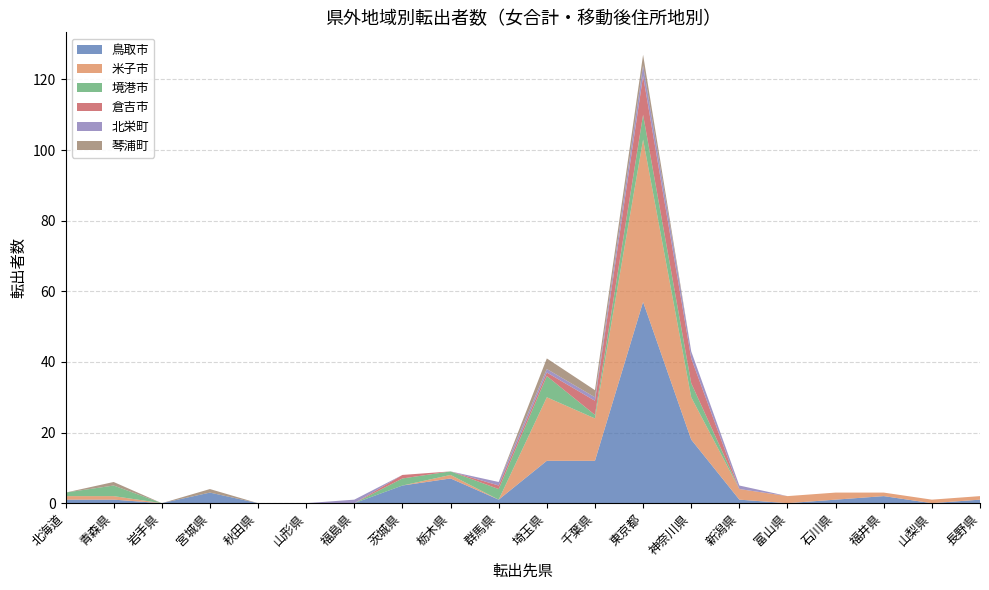

Reading right to left, extract all data points from this chart.

鳥取市: 長野県=1	山梨県=0	福井県=2	石川県=1	富山県=0	新潟県=1	神奈川県=18	東京都=57	千葉県=12	埼玉県=12	群馬県=1	栃木県=7	茨城県=5	福島県=0	山形県=0	秋田県=0	宮城県=3	岩手県=0	青森県=1	北海道=1
米子市: 長野県=1	山梨県=1	福井県=1	石川県=2	富山県=2	新潟県=3	神奈川県=12	東京都=46	千葉県=12	埼玉県=18	群馬県=0	栃木県=1	茨城県=0	福島県=0	山形県=0	秋田県=0	宮城県=0	岩手県=0	青森県=1	北海道=1
境港市: 長野県=0	山梨県=0	福井県=0	石川県=0	富山県=0	新潟県=0	神奈川県=4	東京都=7	千葉県=1	埼玉県=6	群馬県=3	栃木県=1	茨城県=2	福島県=0	山形県=0	秋田県=0	宮城県=0	岩手県=0	青森県=3	北海道=1
倉吉市: 長野県=0	山梨県=0	福井県=0	石川県=0	富山県=0	新潟県=0	神奈川県=7	東京都=11	千葉県=4	埼玉県=1	群馬県=1	栃木県=0	茨城県=1	福島県=0	山形県=0	秋田県=0	宮城県=0	岩手県=0	青森県=0	北海道=0
北栄町: 長野県=0	山梨県=0	福井県=0	石川県=0	富山県=0	新潟県=1	神奈川県=2	東京都=3	千葉県=1	埼玉県=1	群馬県=1	栃木県=0	茨城県=0	福島県=1	山形県=0	秋田県=0	宮城県=0	岩手県=0	青森県=0	北海道=0
琴浦町: 長野県=0	山梨県=0	福井県=0	石川県=0	富山県=0	新潟県=0	神奈川県=0	東京都=3	千葉県=2	埼玉県=3	群馬県=0	栃木県=0	茨城県=0	福島県=0	山形県=0	秋田県=0	宮城県=1	岩手県=0	青森県=1	北海道=0